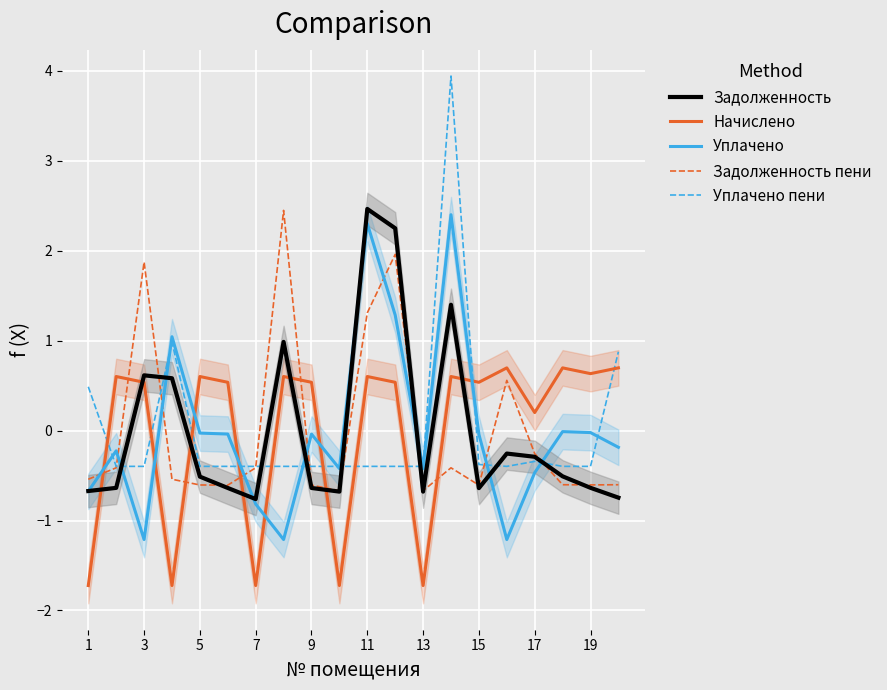

What value does the Задолженность series have at 11?

2.5